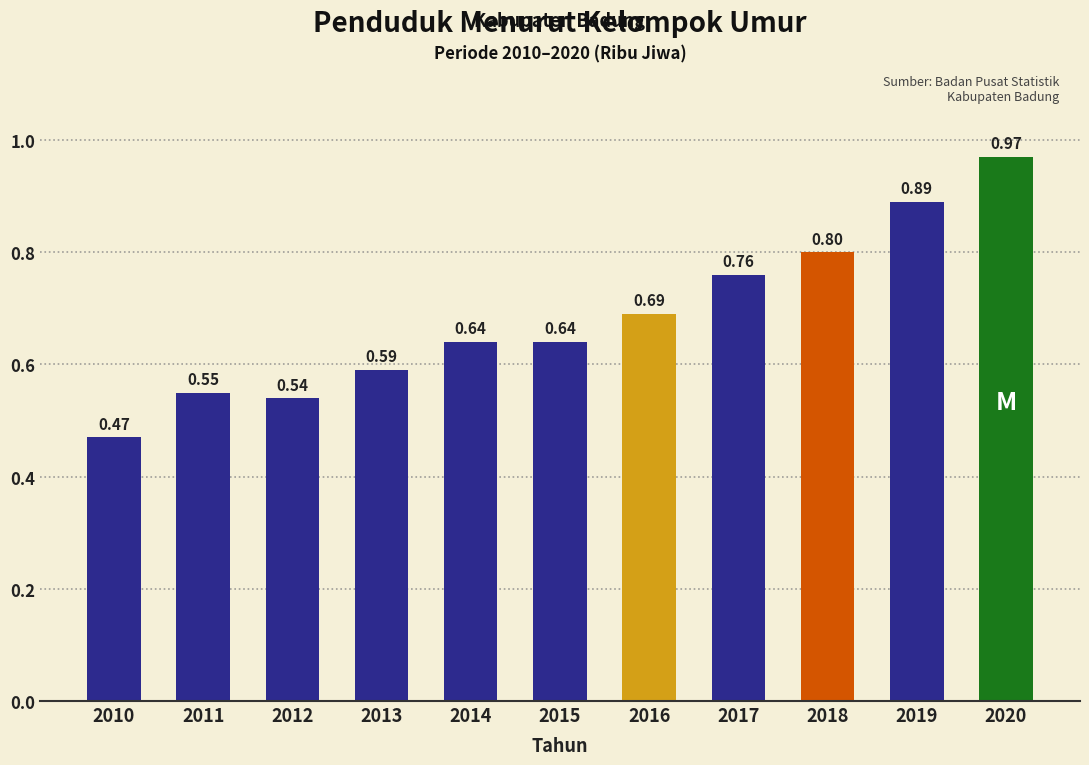

What is the difference between the values at 2010 and 2017?

0.3